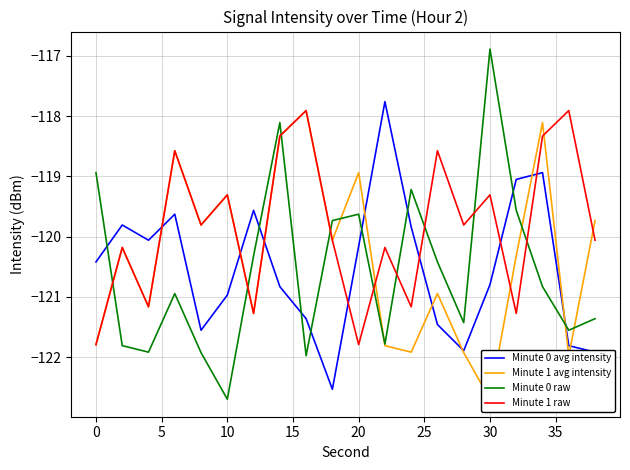

Does the chart have visible grid lines?

Yes